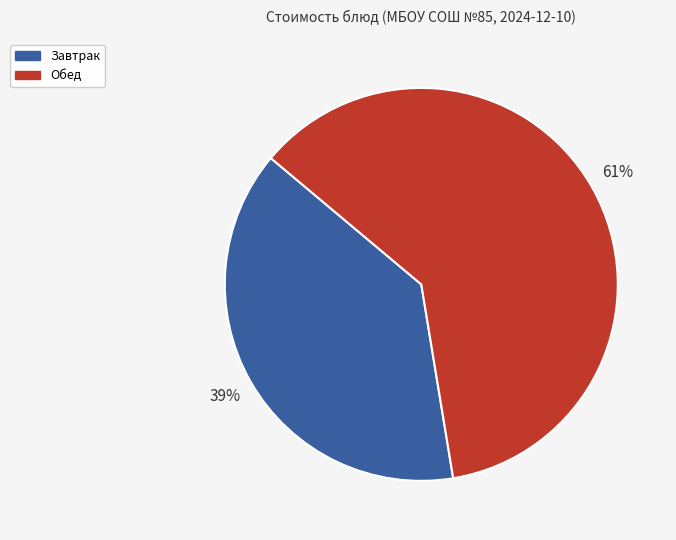

Count the number of slices in the pie.

2